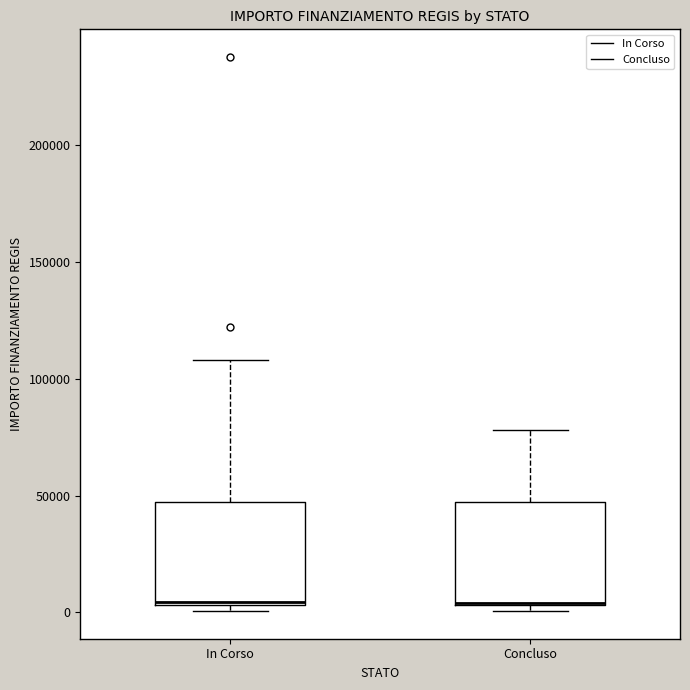

Reading left to right, transcribe this box plot: for each box, give where its median line is, the range the box spans, and where its two whiskers end, as read against the y-axis. The values are not printed on the chart, so give them approximately, as read against the axis.

In Corso: median 5000, box 5000 to 45000, whiskers 0 to 110000
Concluso: median 5000 (drawn on the box's lower edge), box 5000 to 45000, whiskers 0 to 80000